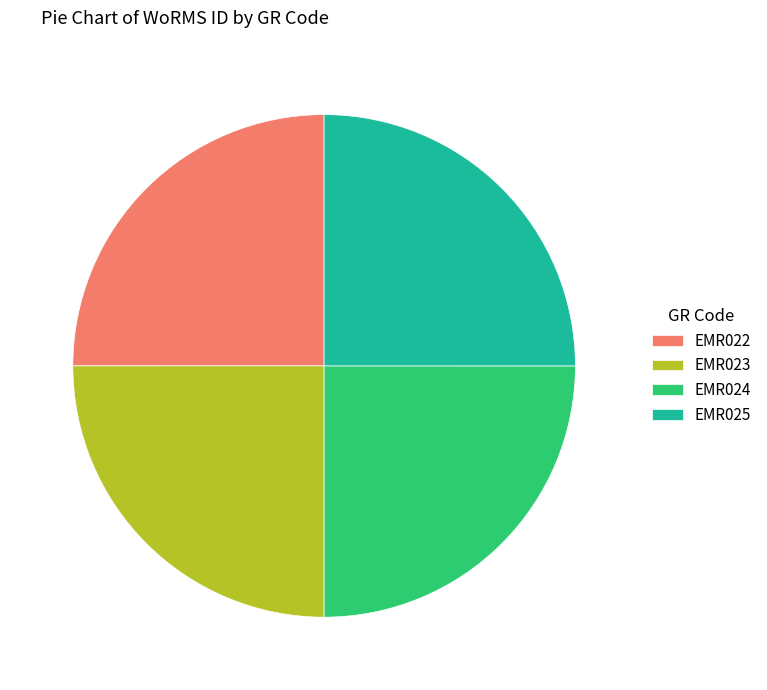

Count the number of slices in the pie.

4